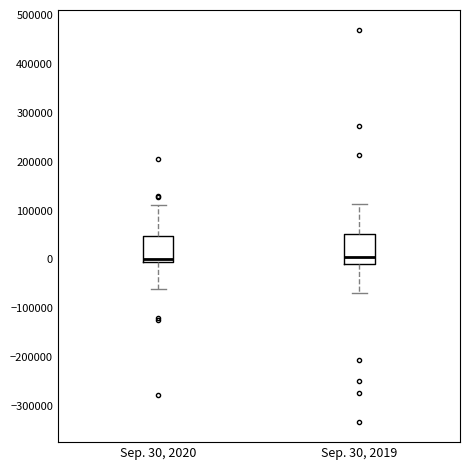

Where is the lower edge of the box for Sep. 30, 2020 on the y-axis? The values are not printed on the chart, so give them approximately, as read against the axis.

-10000